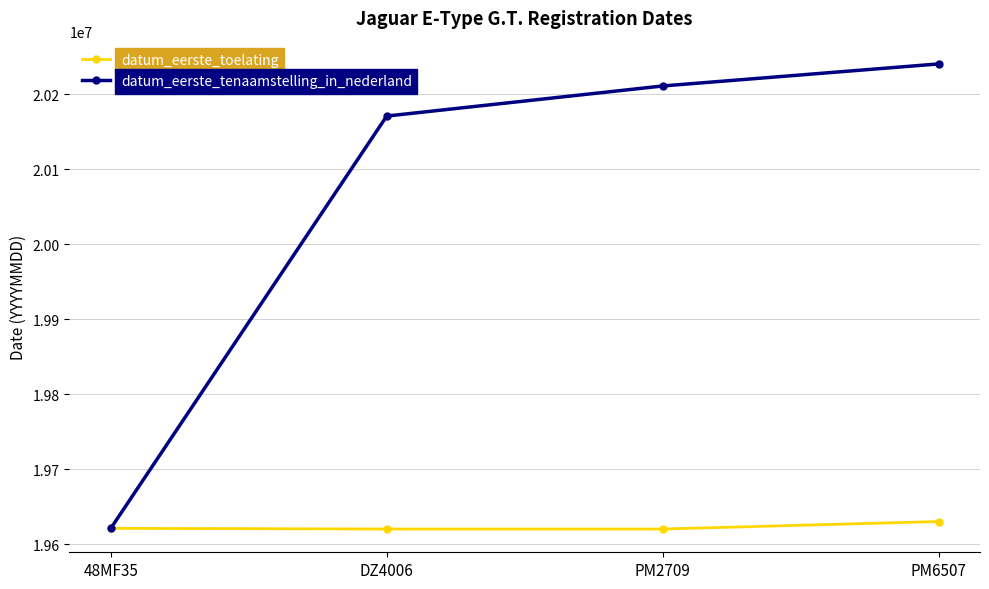

What is the difference between the highest and lowest values at PM2709?

590702